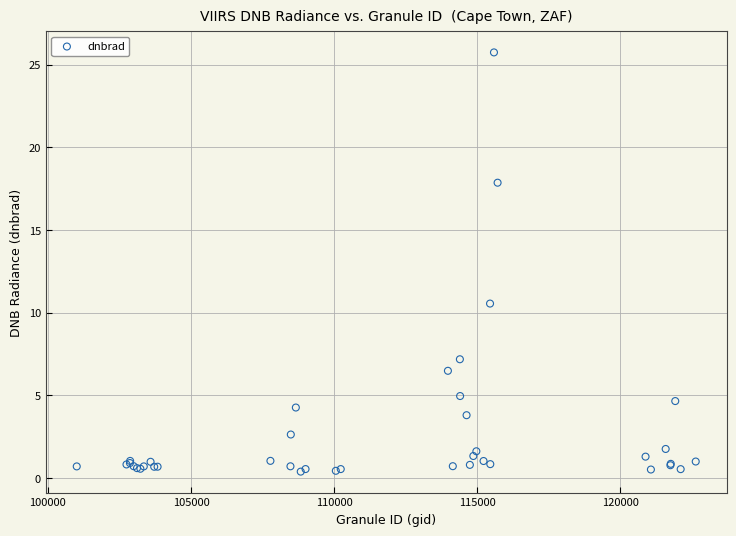

What Y value in the scatter plot is closest to 13?

10.6